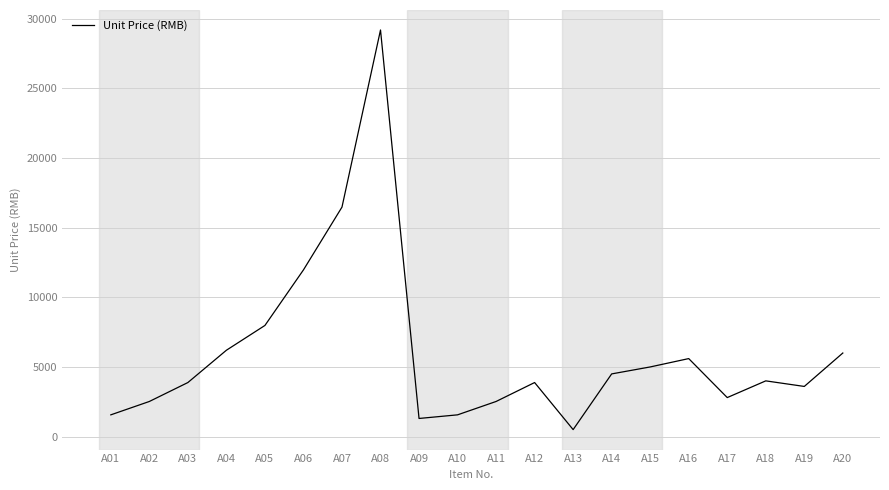

What is the difference between the values at A11 and A09?

1220